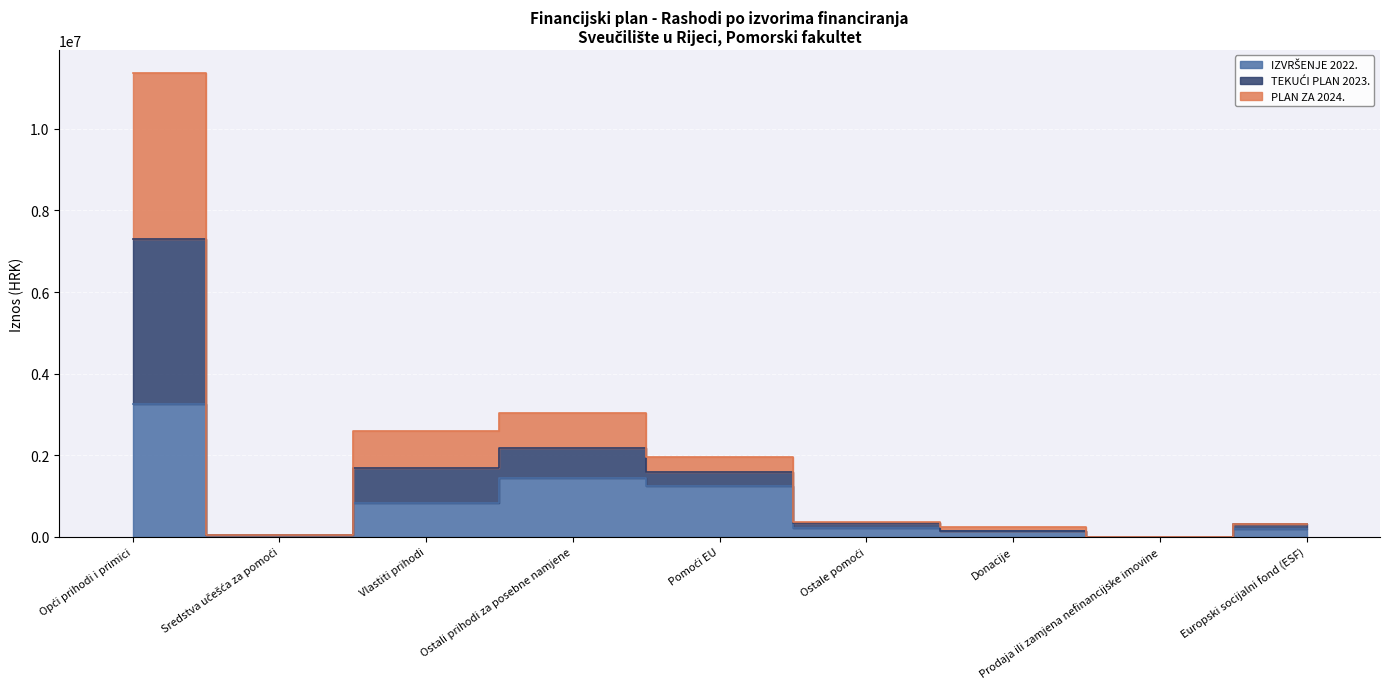

Rank the series by their maximum value, from highest to lowest.

TEKUĆI PLAN 2023., PLAN ZA 2024., IZVRŠENJE 2022.